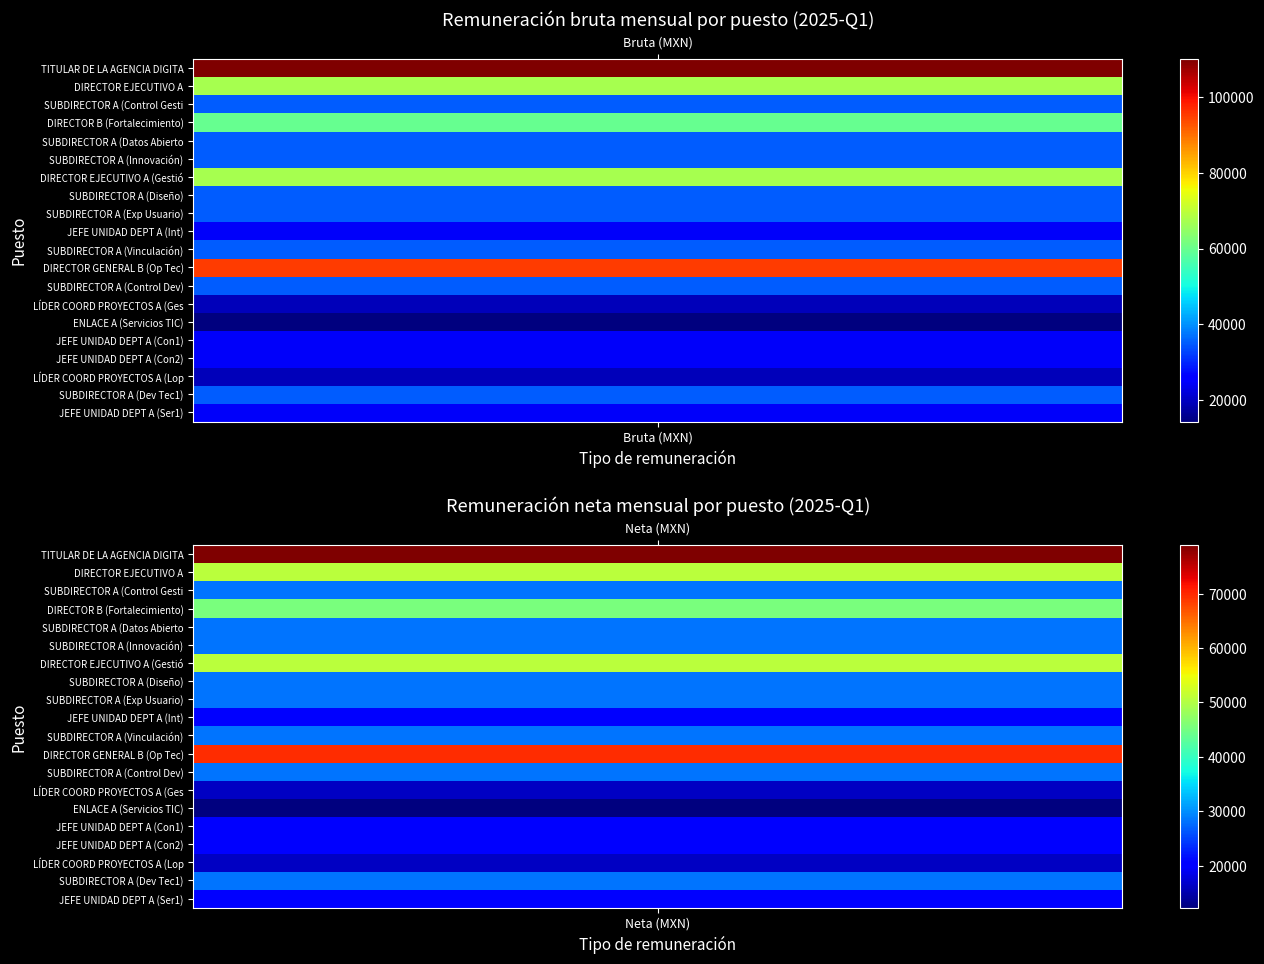

Between Remuneración mensual bruta and Remuneración mensual neta, which is larger?

Remuneración mensual bruta